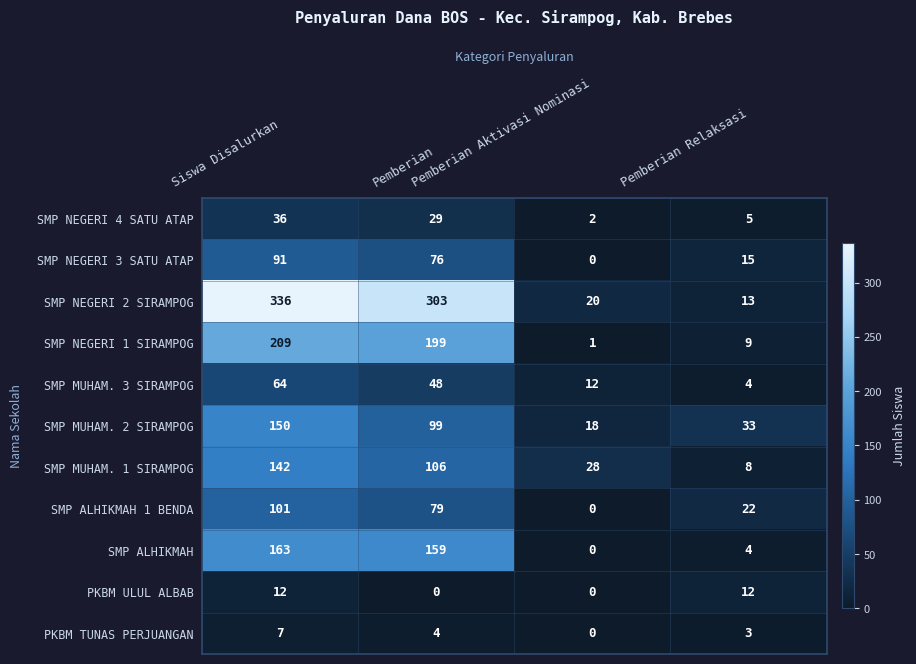

At how many categories does at least one series exceed 252?

2